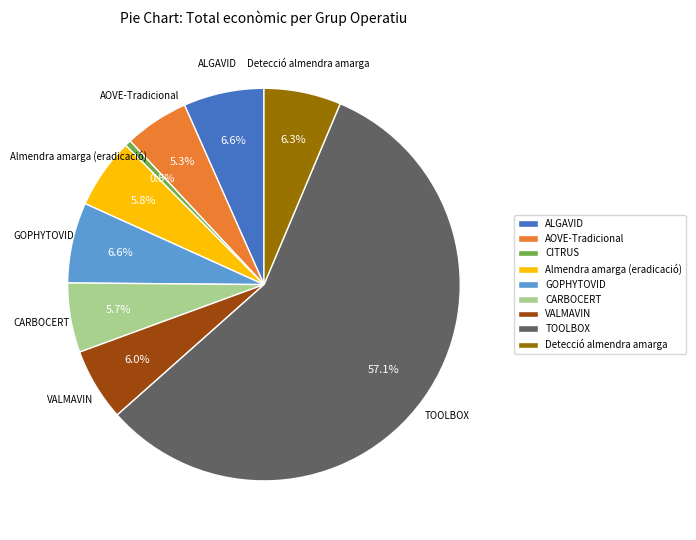

Does any single category account for the majority?

Yes